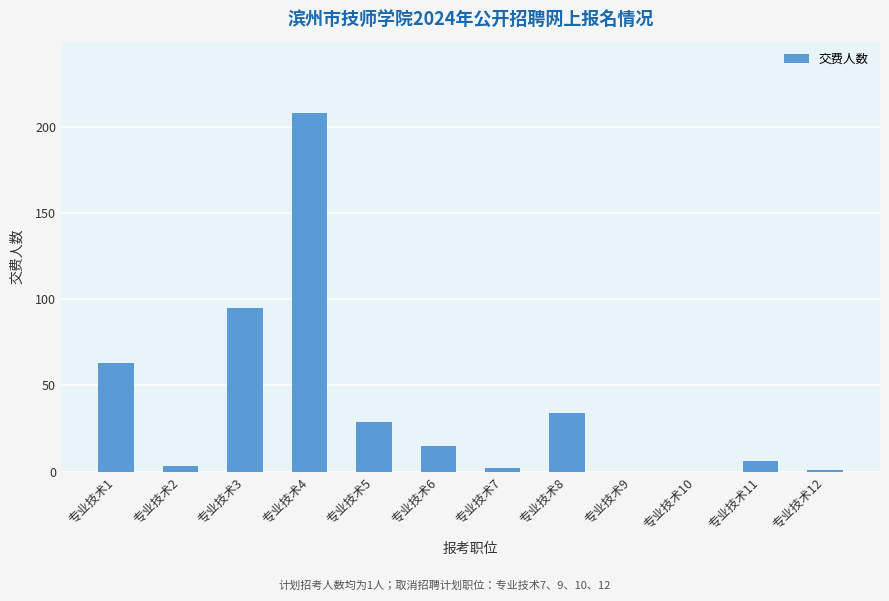

Which label corresponds to the largest value in the chart?

专业技术4